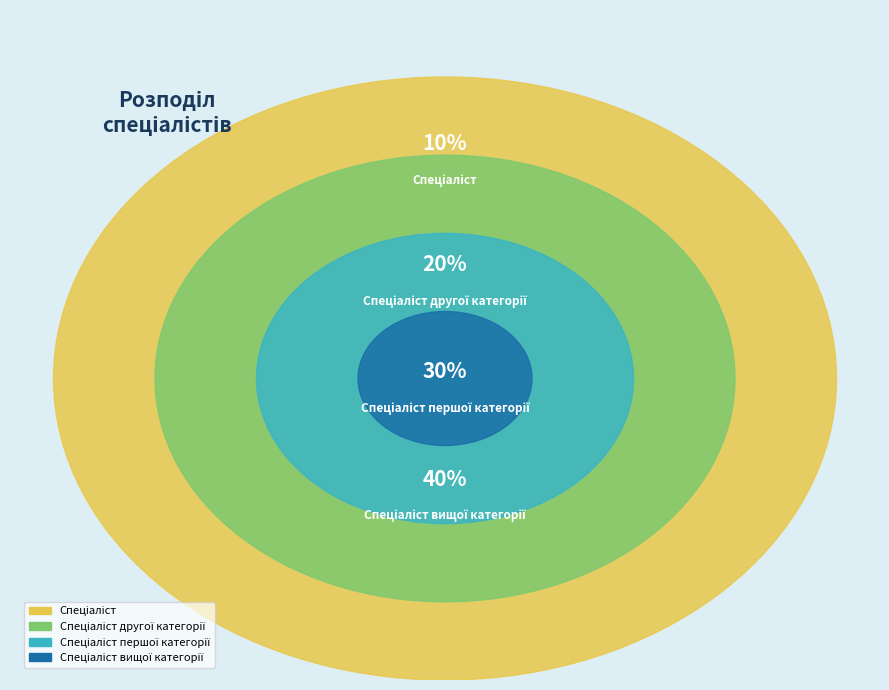

To the nearest percent, what percentage of the pie is Спеціаліст вищої категорії?

40%